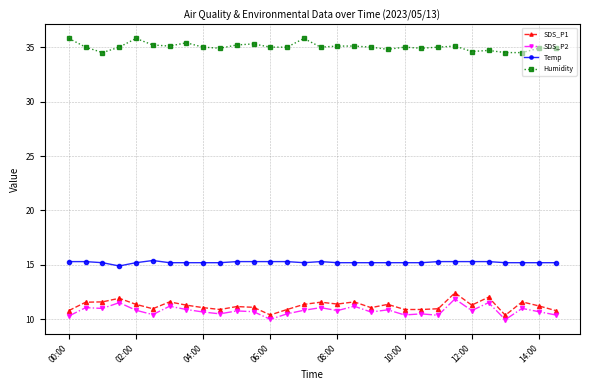

Which series has the largest total across all categories?

Humidity